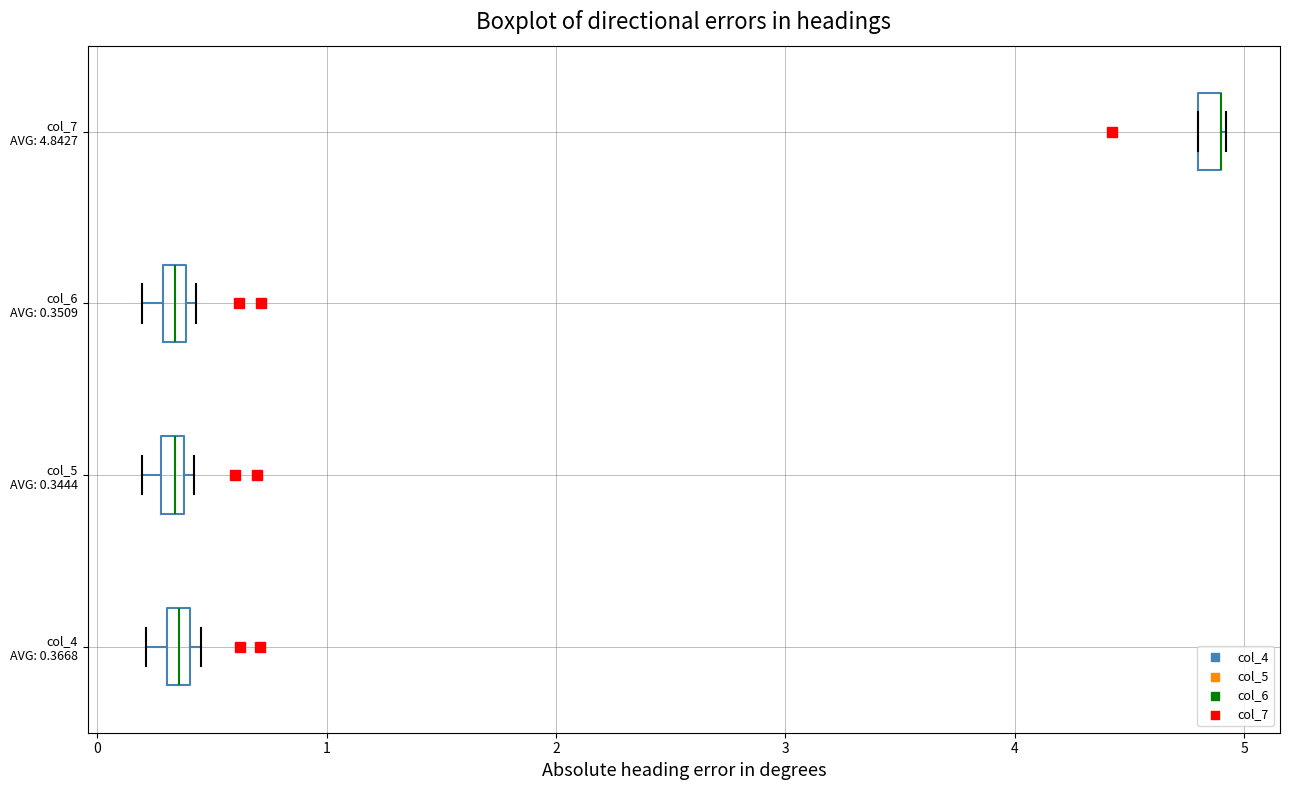

Where is the right edge of the box for col_5 AVG: 0.3444 on the x-axis? The values are not printed on the chart, so give them approximately, as read against the axis.

0.4